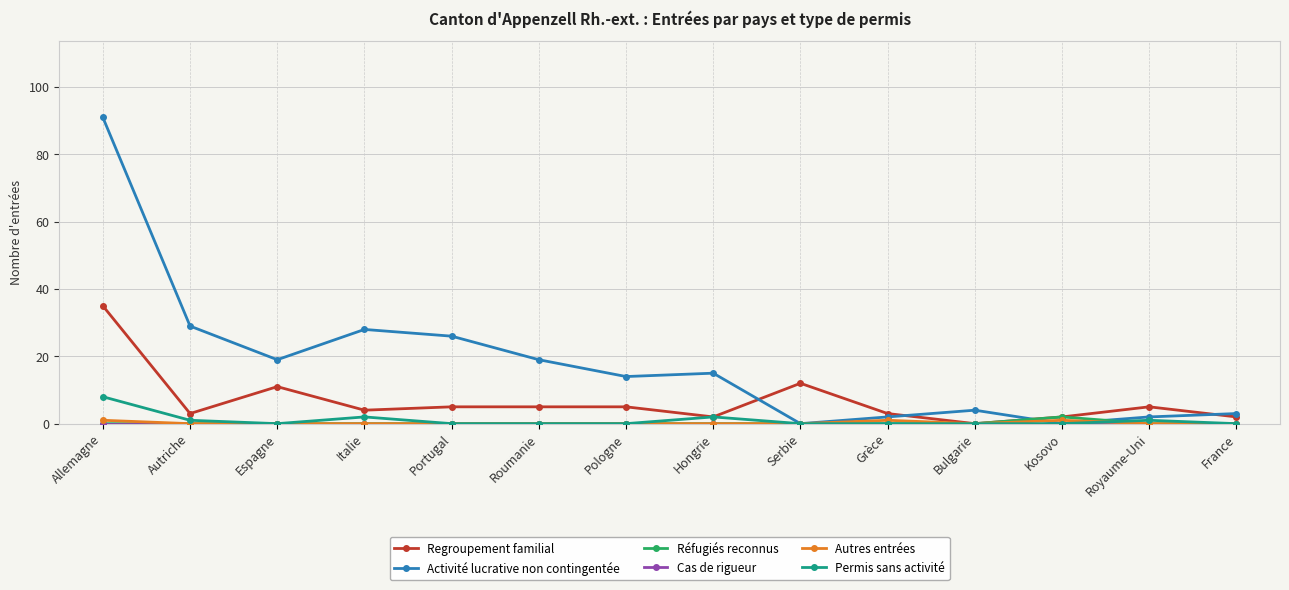

Where is the first local maximum for Permis sans activité?

Italie